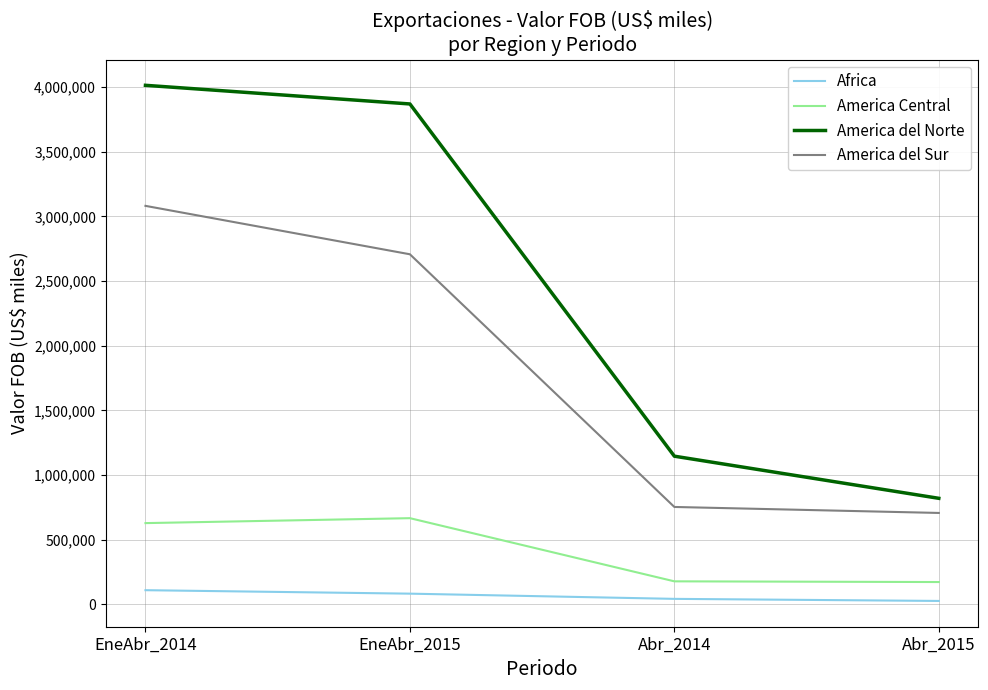

What is the total value across all series at EneAbr_2014?

7834235